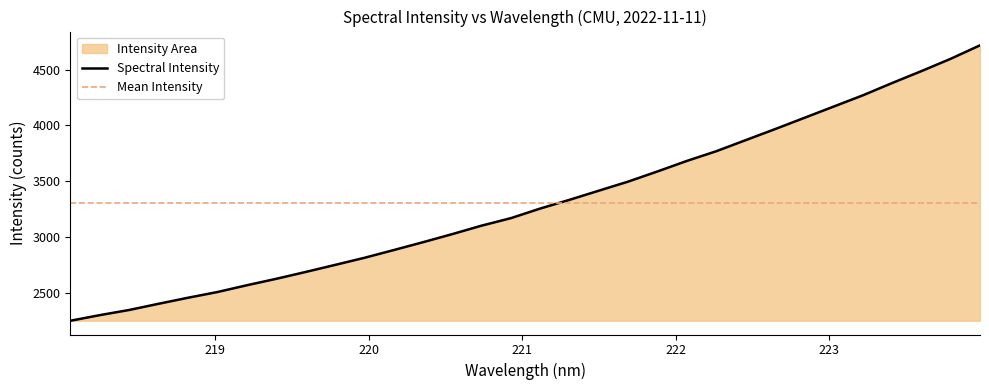

Reading left to right, list all the values displayed in this chart.

2247.6	2297.9	2344.2	2399.8	2453.8	2505.0	2565.7	2623.5	2684.8	2748.0	2811.8	2881.4	2952.0	3024.9	3101.0	3168.3	3254.6	3333.0	3415.0	3496.5	3587.8	3682.0	3768.9	3867.8	3966.8	4067.9	4169.2	4270.5	4381.0	4488.1	4598.7	4719.6